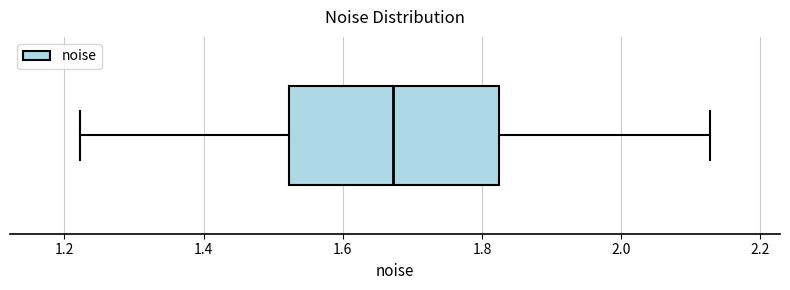

Read this box plot against the x-axis: the position of the median line, the range covered by the box, and the ends of both whiskers. The values are not printed on the chart, so give them approximately, as read against the axis.

median 1.68, box 1.52 to 1.82, whiskers 1.22 to 2.12